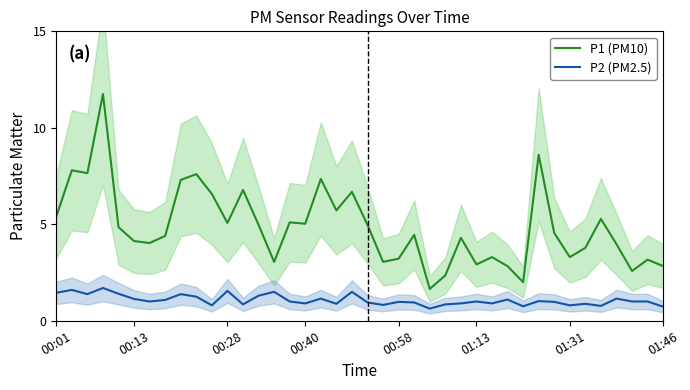

Is the value of P1 (PM10) at 00:58 greater than the value of P2 (PM2.5) at 00:13?

Yes